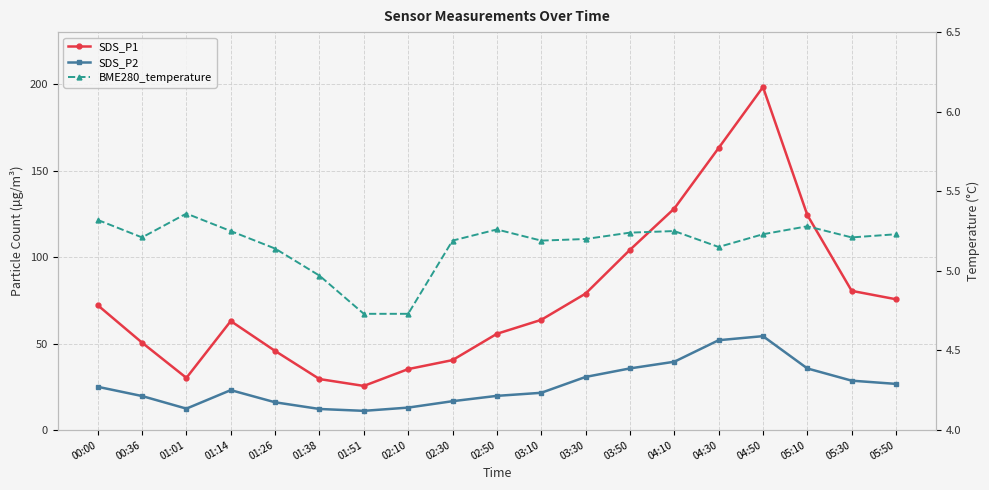

Reading left to right, list all the values displayed in this chart.

SDS_P1: 00:00=72.2	00:36=50.5	01:01=30.1	01:14=63.0	01:26=45.7	01:38=29.4	01:51=25.5	02:10=35.2	02:30=40.4	02:50=55.6	03:10=63.7	03:30=78.8	03:50=104.1	04:10=128.0	04:30=163.0	04:50=198.2	05:10=124.2	05:30=80.4	05:50=75.6
SDS_P2: 00:00=25.0	00:36=19.6	01:01=12.3	01:14=23.1	01:26=16.0	01:38=12.2	01:51=11.1	02:10=12.9	02:30=16.6	02:50=19.7	03:10=21.5	03:30=30.7	03:50=35.6	04:10=39.5	04:30=51.9	04:50=54.2	05:10=35.6	05:30=28.5	05:50=26.6
BME280_temperature: 00:00=5.3	00:36=5.2	01:01=5.4	01:14=5.2	01:26=5.1	01:38=5.0	01:51=4.7	02:10=4.7	02:30=5.2	02:50=5.3	03:10=5.2	03:30=5.2	03:50=5.2	04:10=5.2	04:30=5.2	04:50=5.2	05:10=5.3	05:30=5.2	05:50=5.2